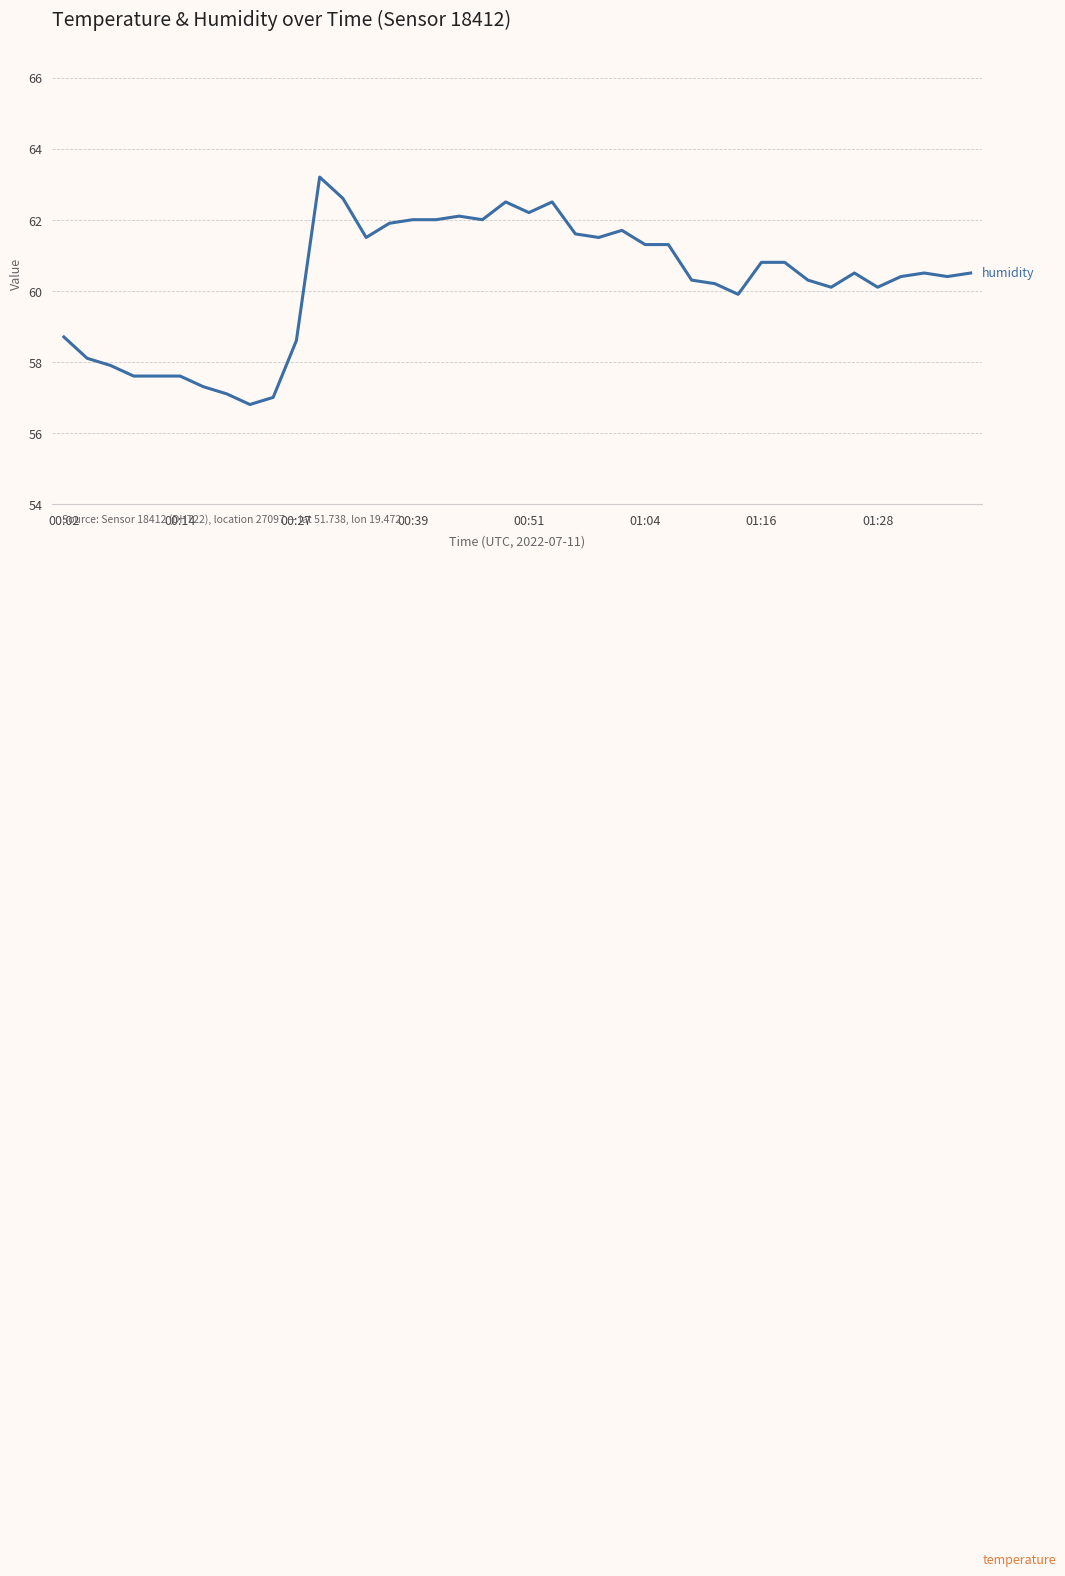

True or false: humidity and temperature intersect in this chart.

False